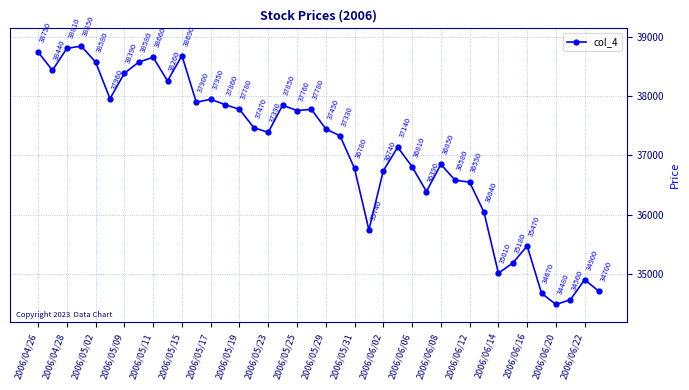

What is the minimum value shown in the chart?

34480